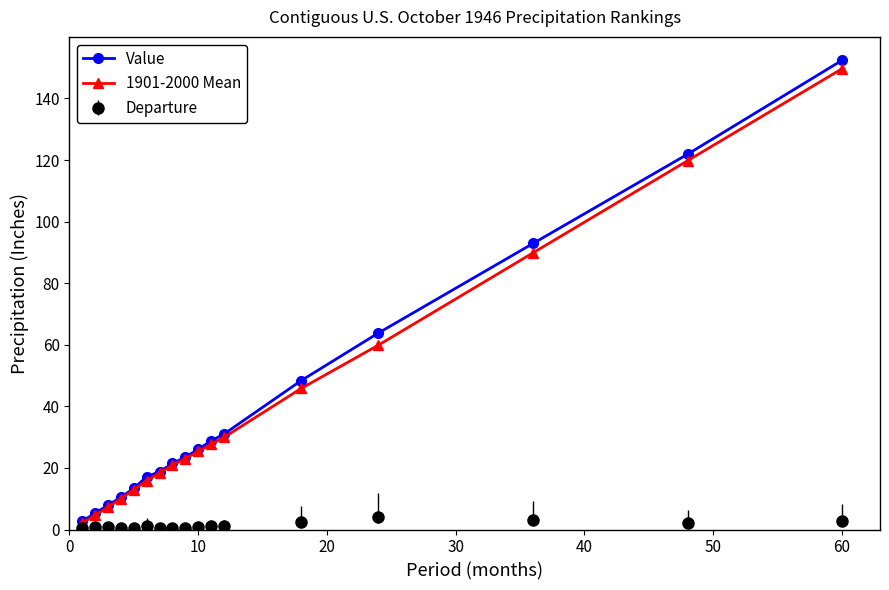

At how many categories does at least one series exceed 84?

3